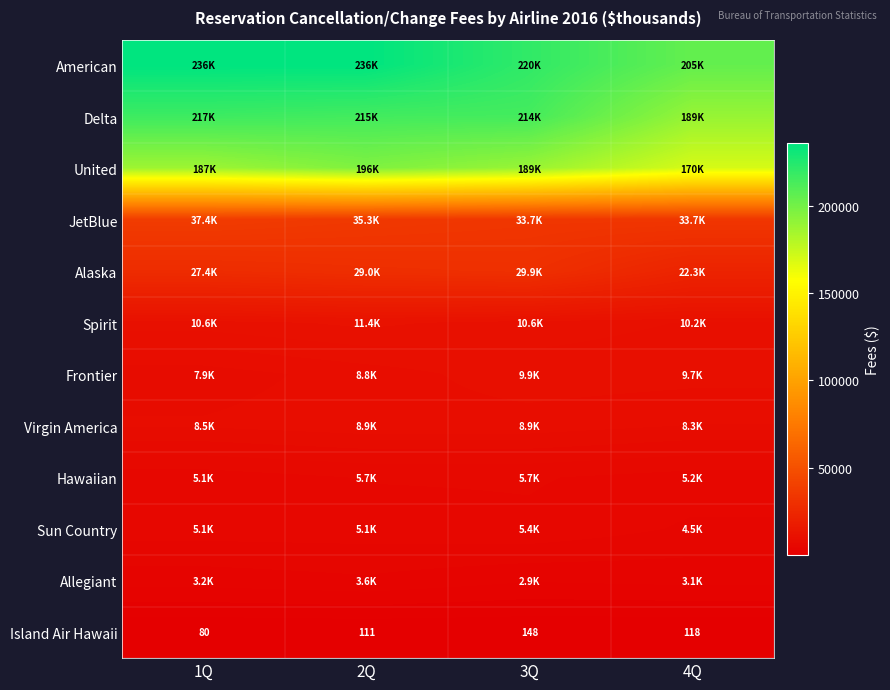

True or false: Island Air Hawaii has a value of 28.5 at 1Q.

False